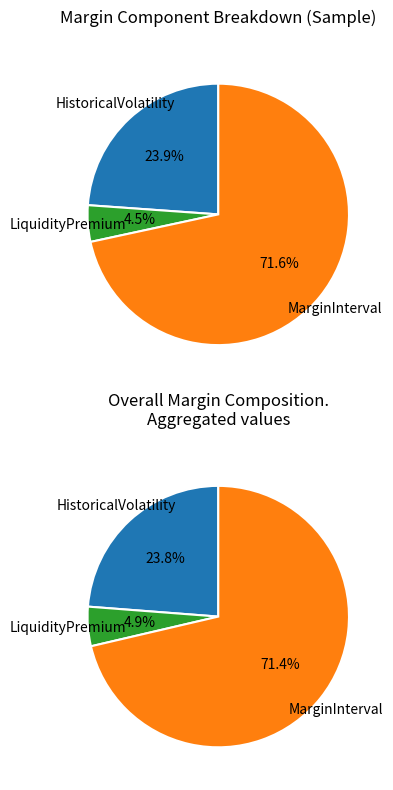

To the nearest percent, what is the average slice percentage?

33%